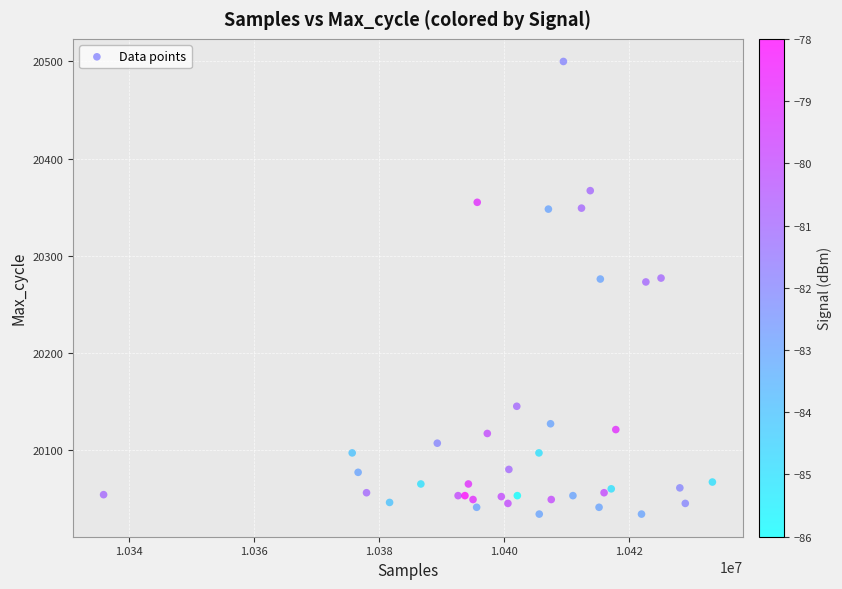

What is the range of X values (max minus min)?

97573